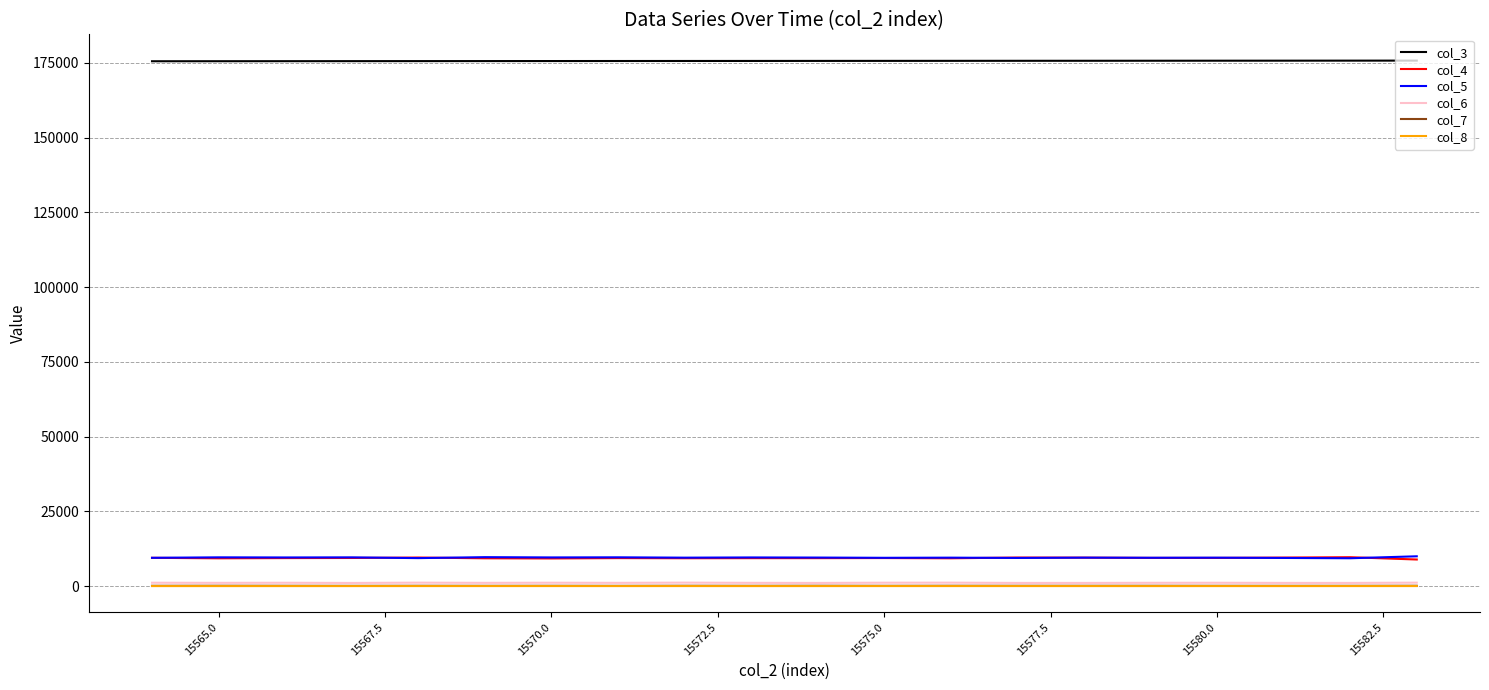

Which series has the largest total across all categories?

col_3